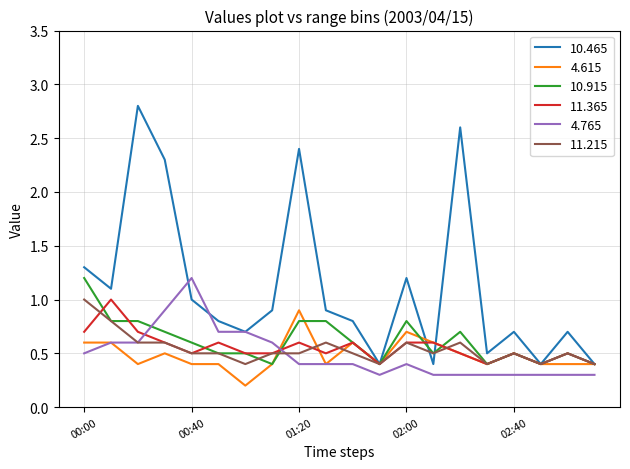

Which series has the largest total across all categories?

10.465